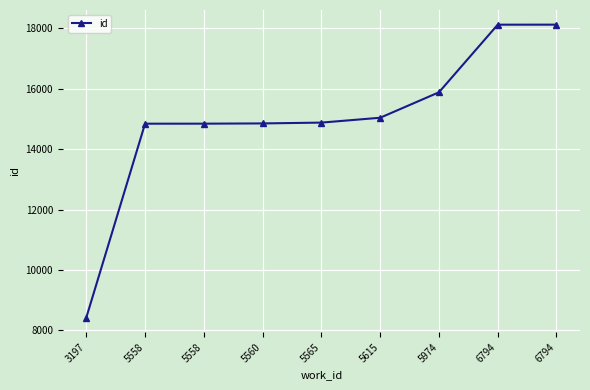

What is the smallest value displayed?

8420